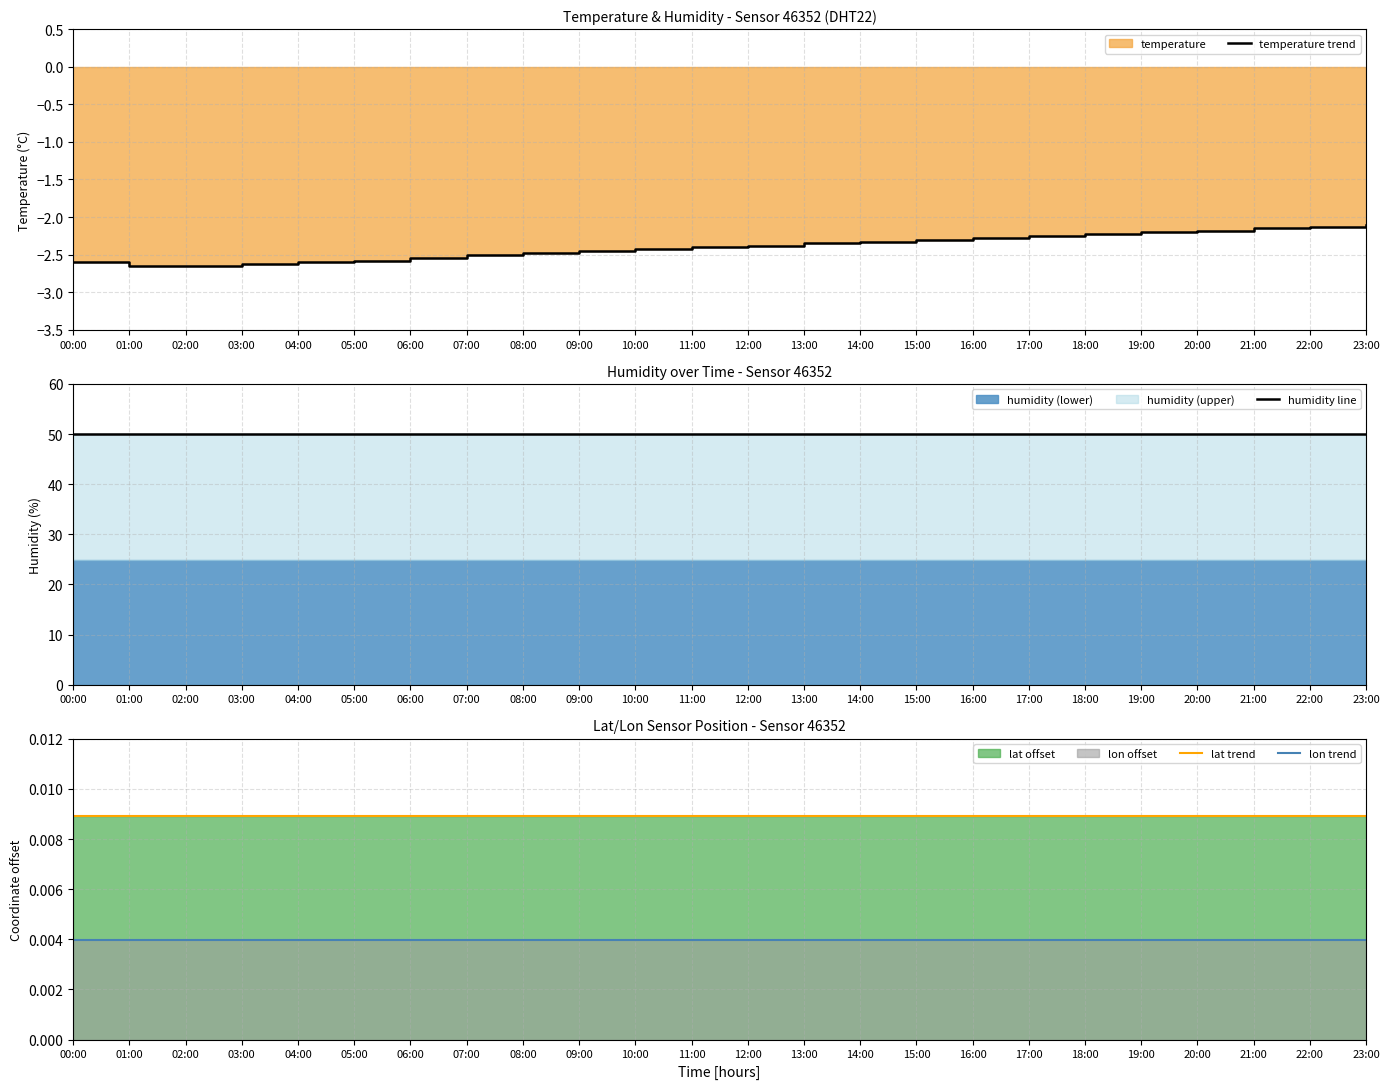

Reading left to right, transcribe all the data shown in this chart.

temperature trend: -2.6	-2.6	-2.6	-2.6	-2.6	-2.6	-2.5	-2.5	-2.5	-2.5	-2.4	-2.4	-2.4	-2.4	-2.3	-2.3	-2.3	-2.2	-2.2	-2.2	-2.2	-2.1	-2.1	-2.1
humidity line: 50.0	50.0	50.0	50.0	50.0	50.0	50.0	50.0	50.0	50.0	50.0	50.0	50.0	50.0	50.0	50.0	50.0	50.0	50.0	50.0	50.0	50.0	50.0	50.0
lat trend: 0.0	0.0	0.0	0.0	0.0	0.0	0.0	0.0	0.0	0.0	0.0	0.0	0.0	0.0	0.0	0.0	0.0	0.0	0.0	0.0	0.0	0.0	0.0	0.0
lon trend: 0.0	0.0	0.0	0.0	0.0	0.0	0.0	0.0	0.0	0.0	0.0	0.0	0.0	0.0	0.0	0.0	0.0	0.0	0.0	0.0	0.0	0.0	0.0	0.0